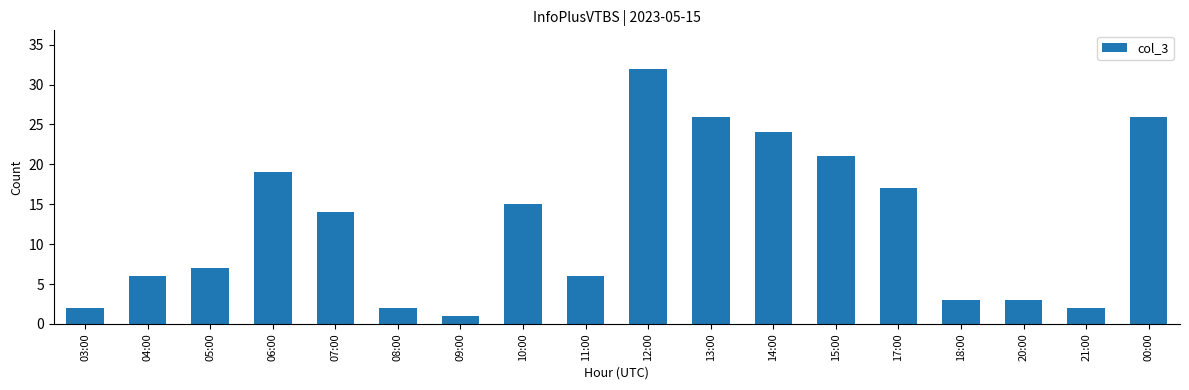

Is it true that the value at 21:00 is 2?

True